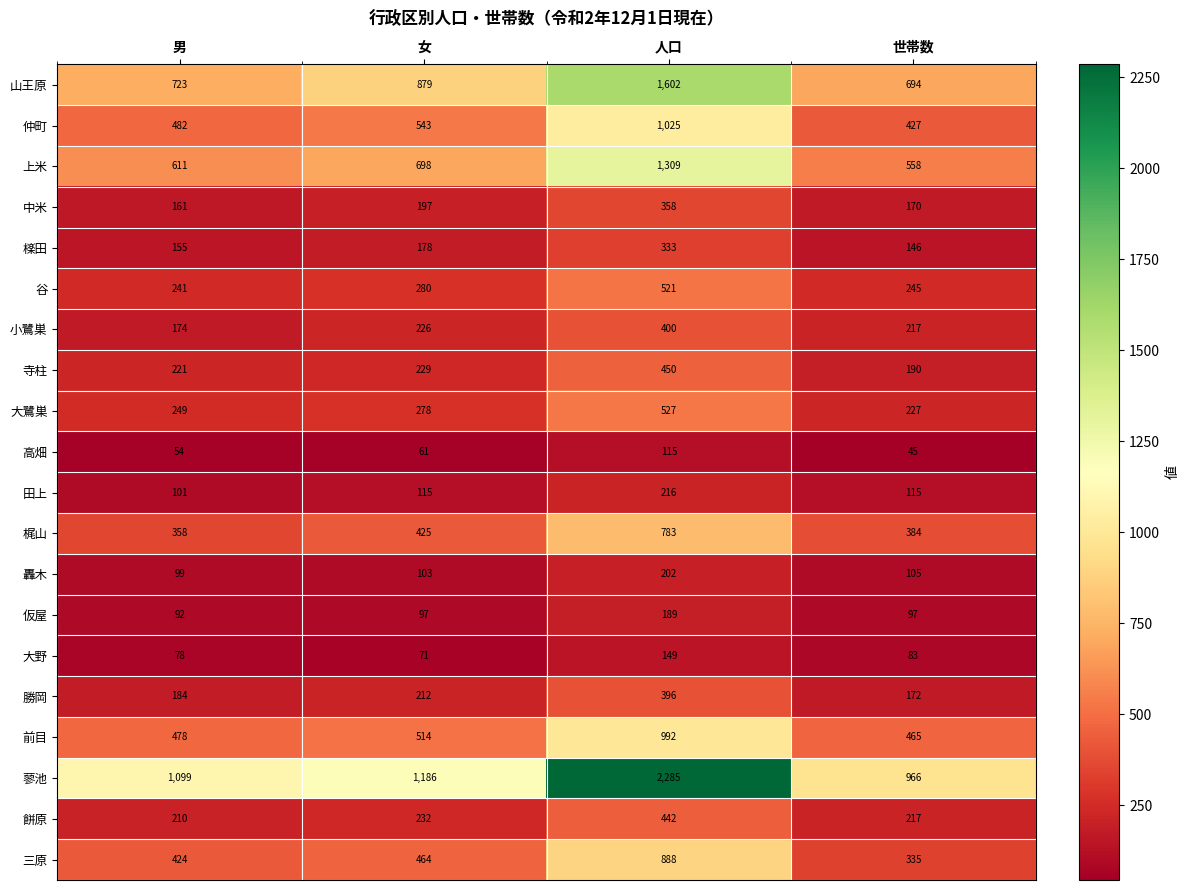

What is the difference between the maximum and minimum values in the 山王原 series?

908